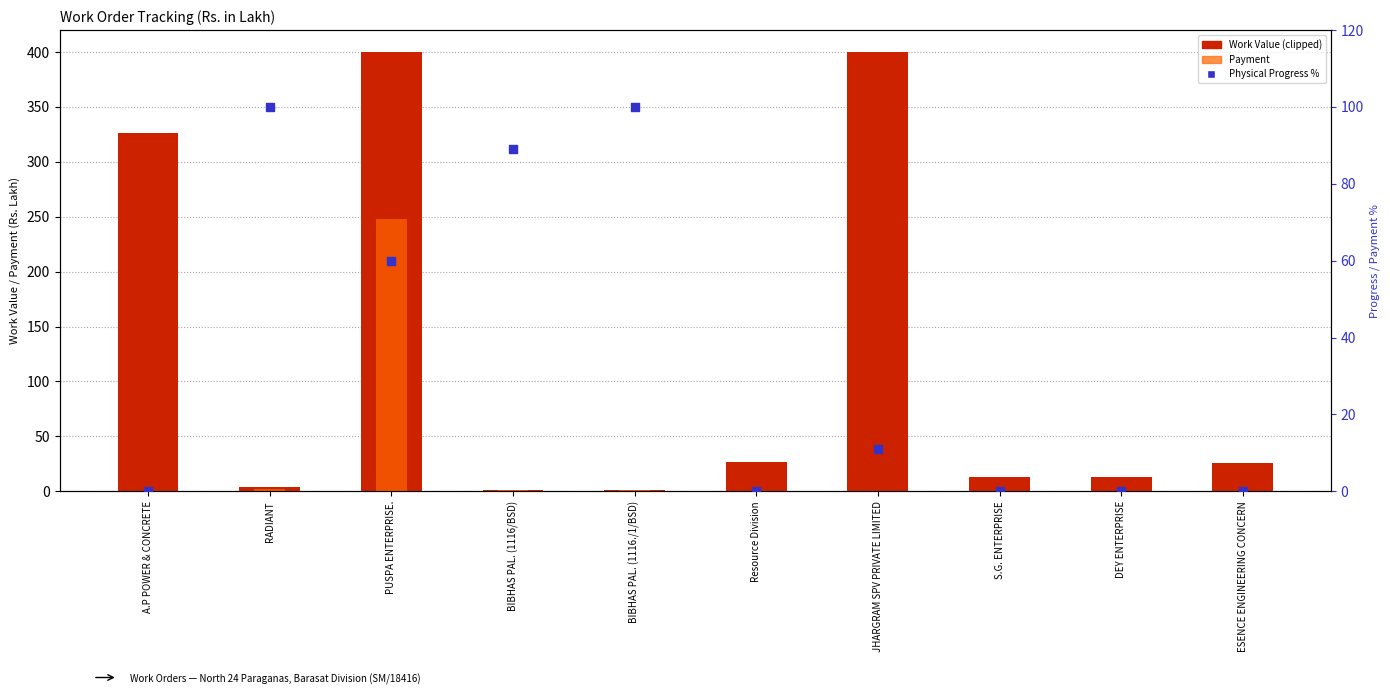

Which series contains the highest Y value?

Work Value (clipped at 400)